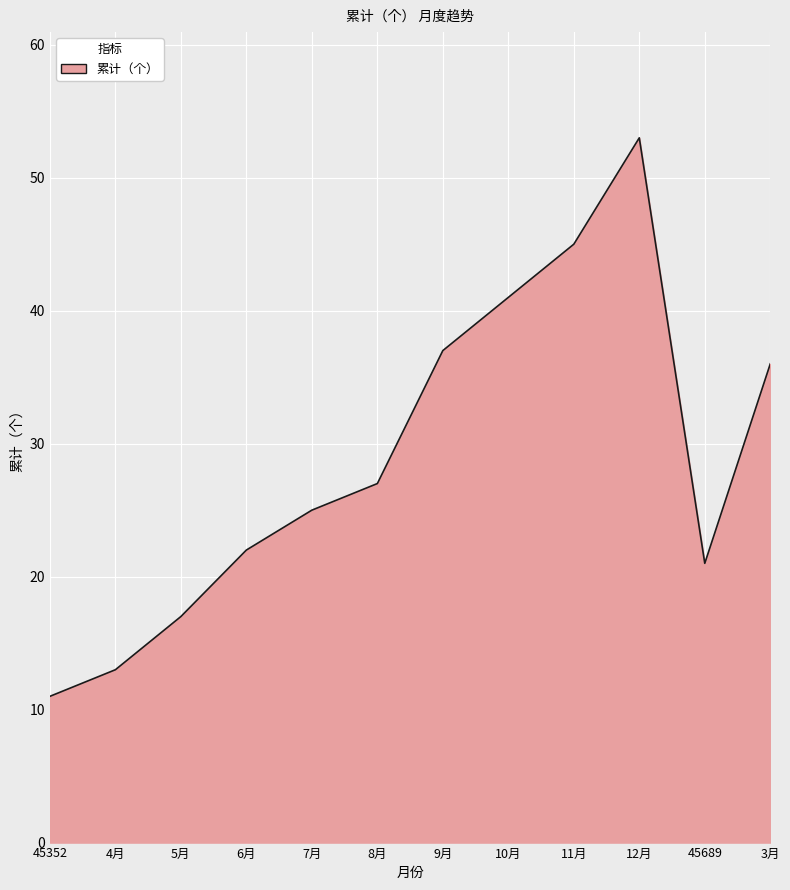

Which has a higher value, 45689 or 7月?

7月